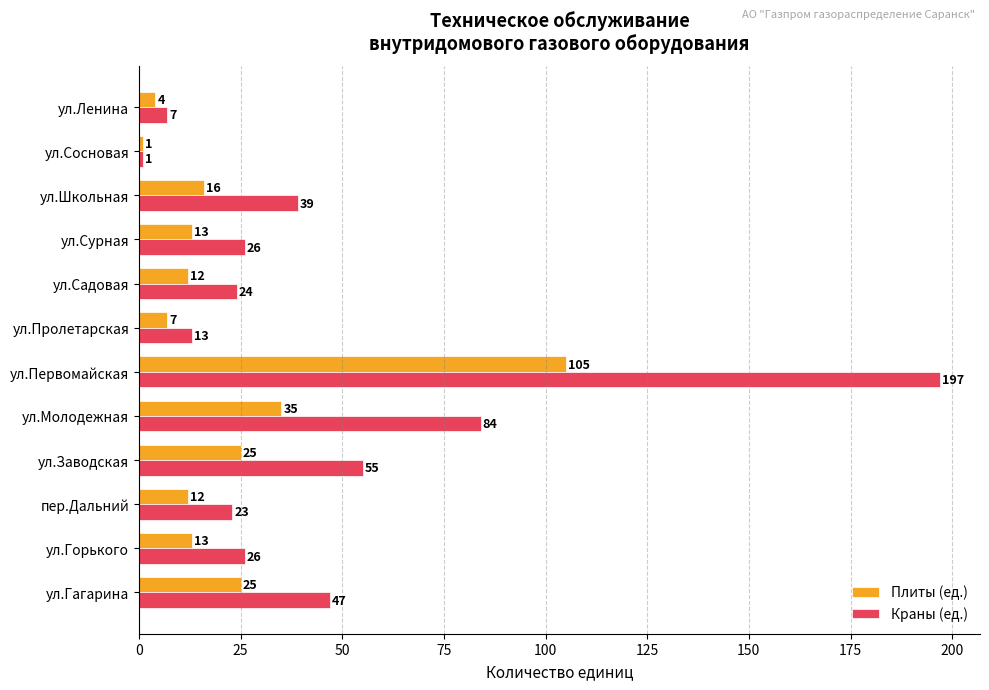

Is it true that Краны (ед.) equals 24 at ул.Садовая?

True